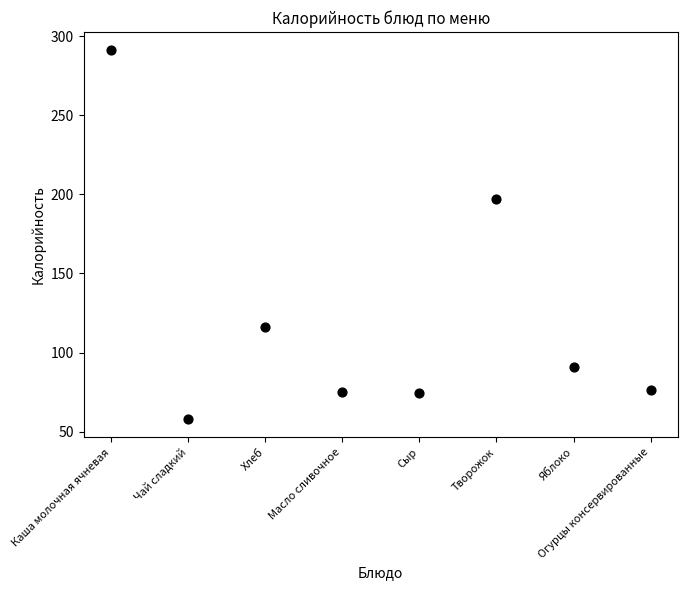

What is the range of Y values (max minus min)?

233.0